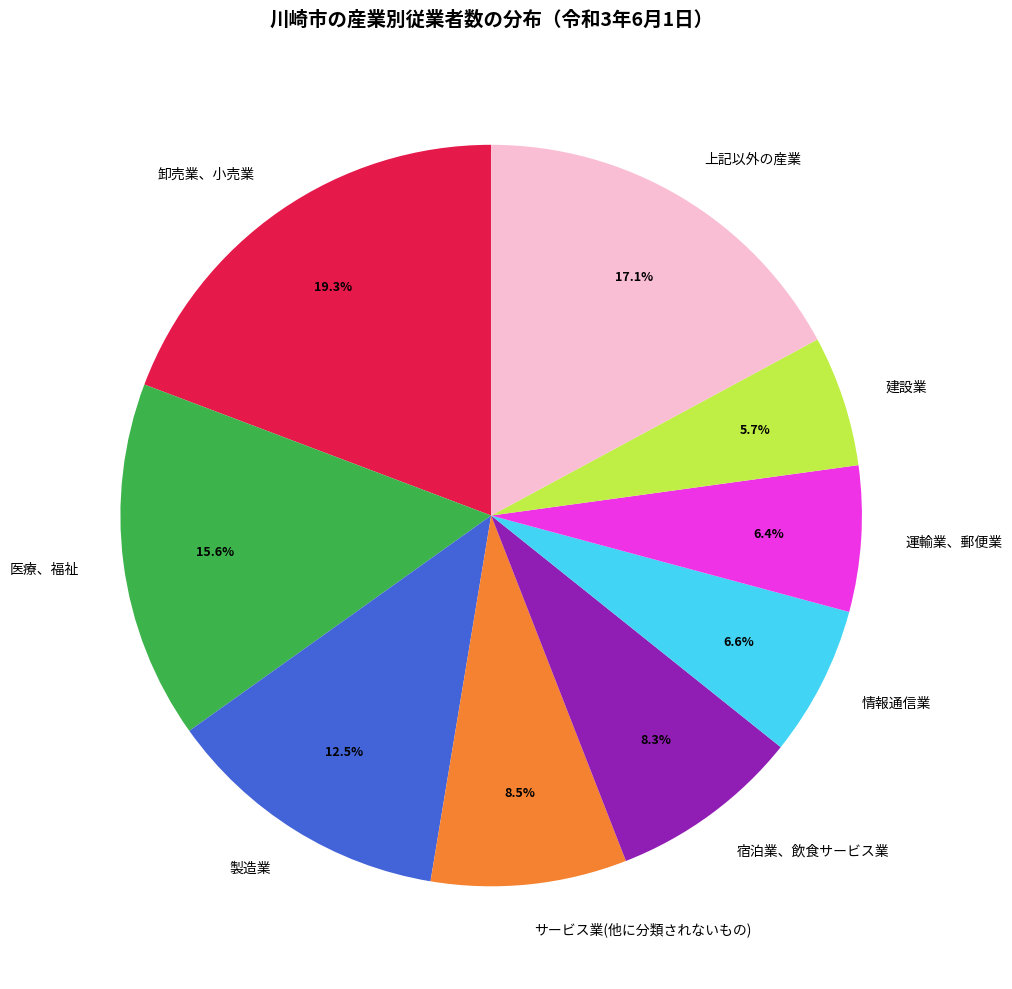

What percentage is the 医療、福祉 slice, to the nearest percent?

16%